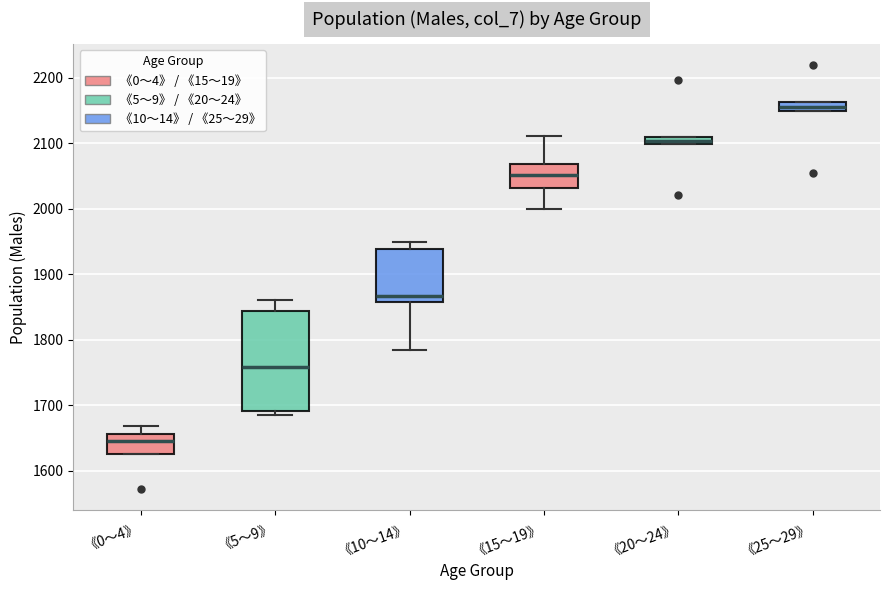

Where does the upper whisker of the box for 《5～9》 end on the y-axis? The values are not printed on the chart, so give them approximately, as read against the axis.

1860